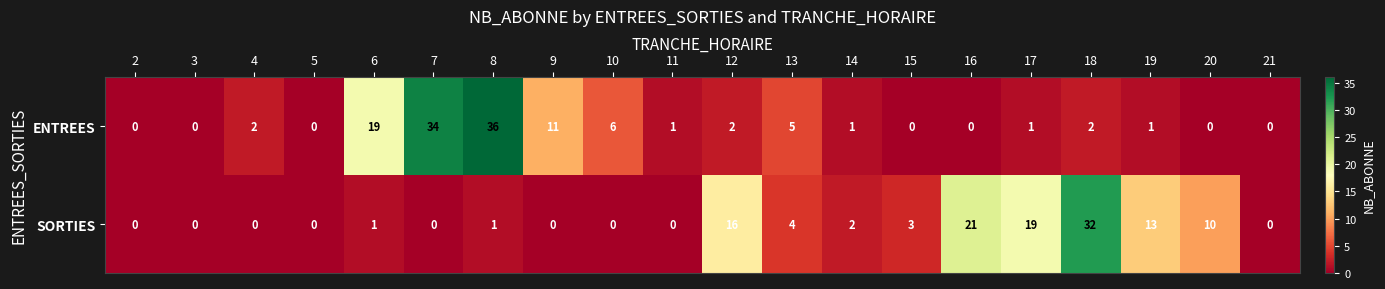

The value of ENTREES at 8 is 24. True or false?

False